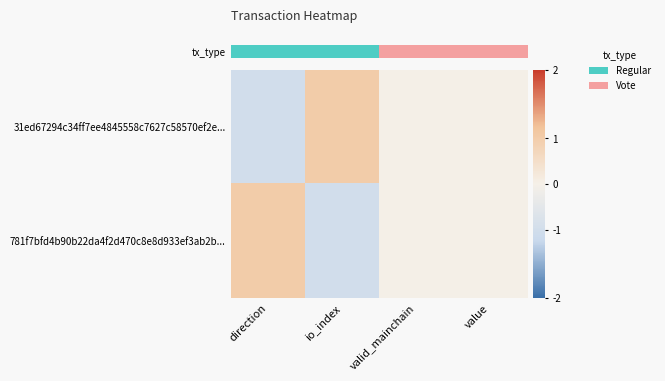

Which series has the largest total across all categories?

row_0